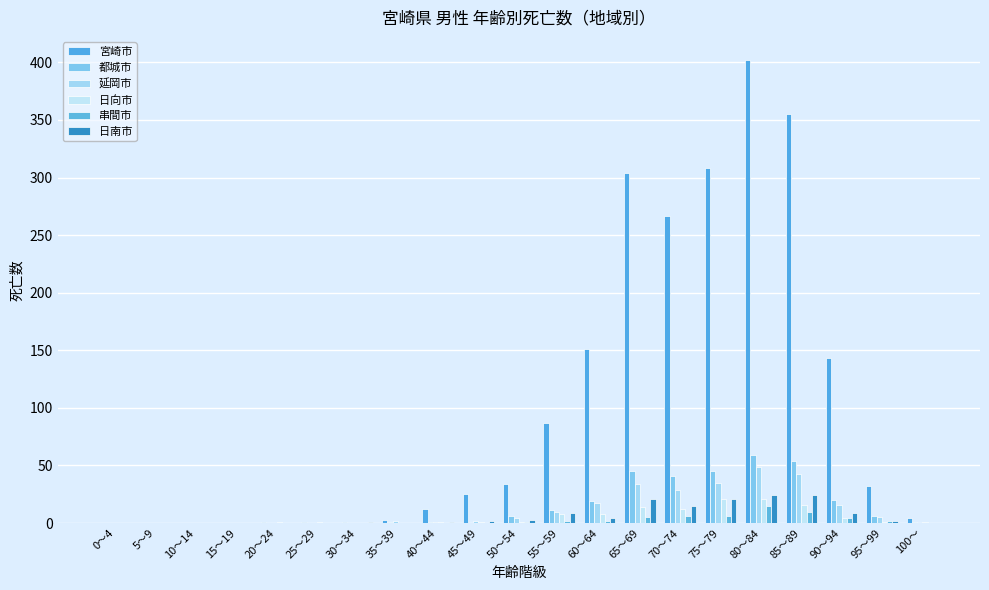

The value of 日南市 at 85～89 is 24. True or false?

True